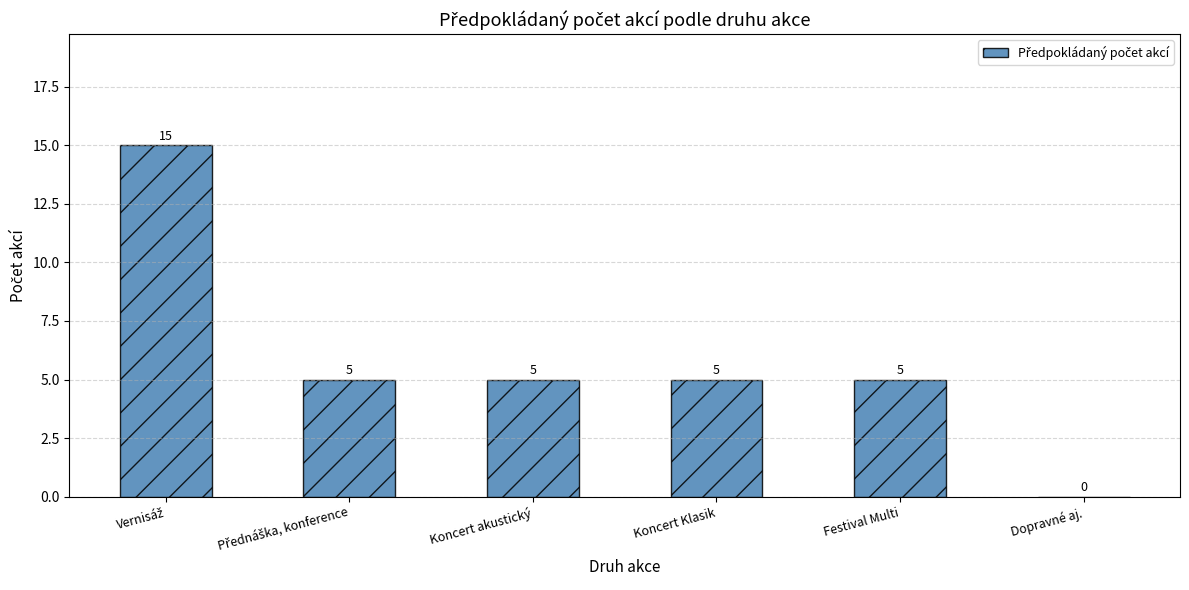

What is the approximate value at Koncert Klasik?

5